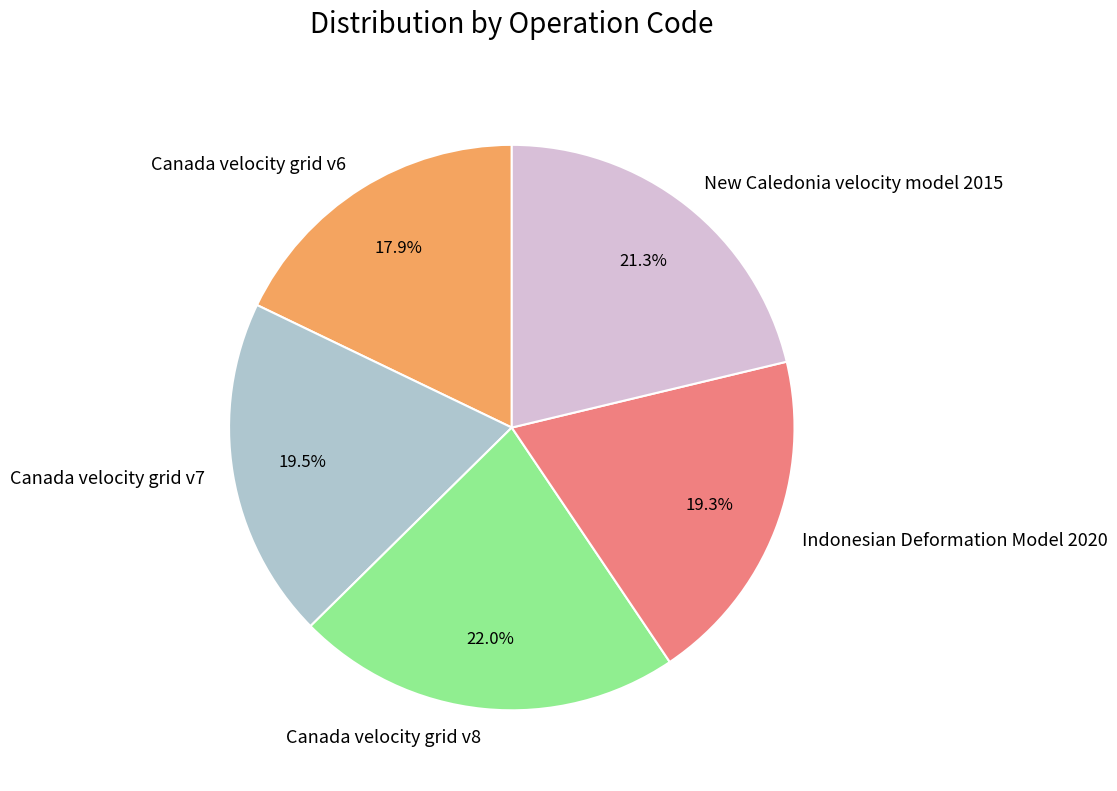

What is the largest slice in the pie chart?

Canada velocity grid v8